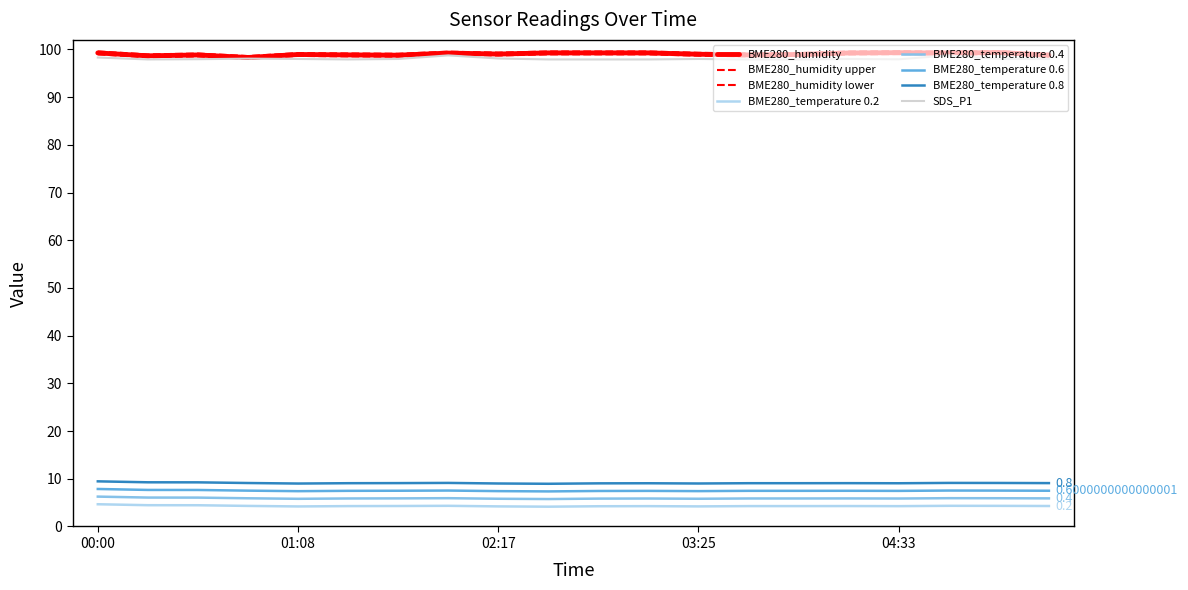

What is the smallest value displayed?

4.2